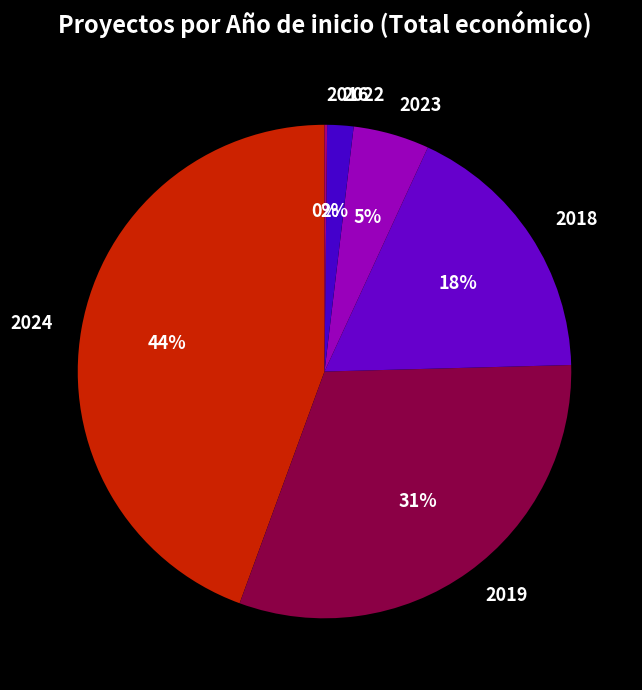

True or false: 2018 accounts for 9% of the total.

False